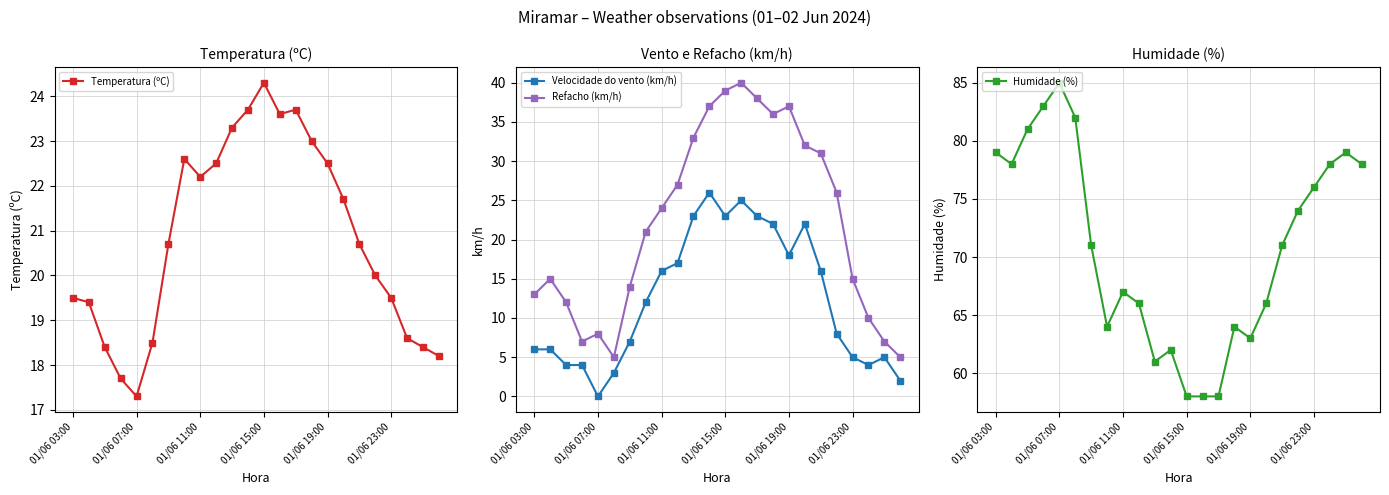

True or false: Refacho (km/h) has more than 2 interior local peaks.

True